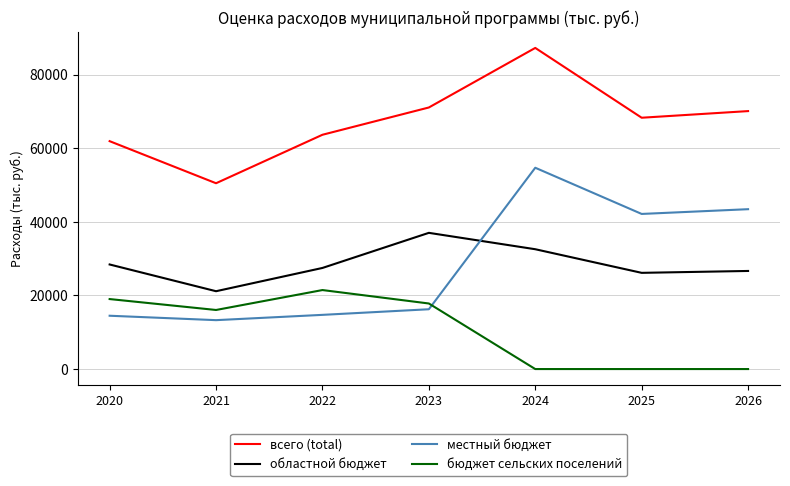

What is the sum of the всего (total) values at 2022 and 2020?

125619.1